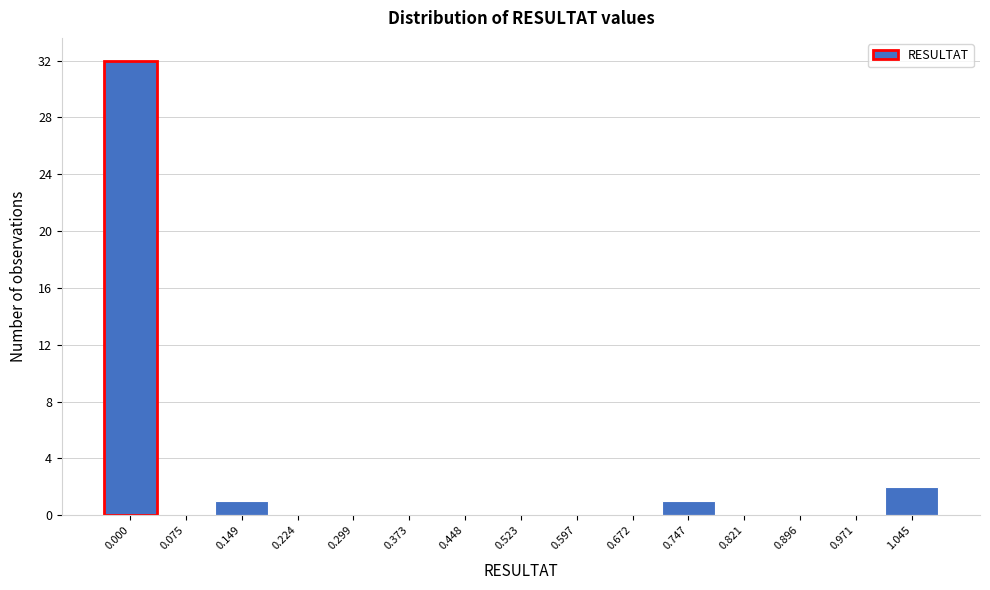

Reading left to right, transcribe all the data shown in this chart.

0.000=32	0.075=0	0.149=1	0.224=0	0.299=0	0.373=0	0.448=0	0.523=0	0.597=0	0.672=0	0.747=1	0.821=0	0.896=0	0.971=0	1.045=2